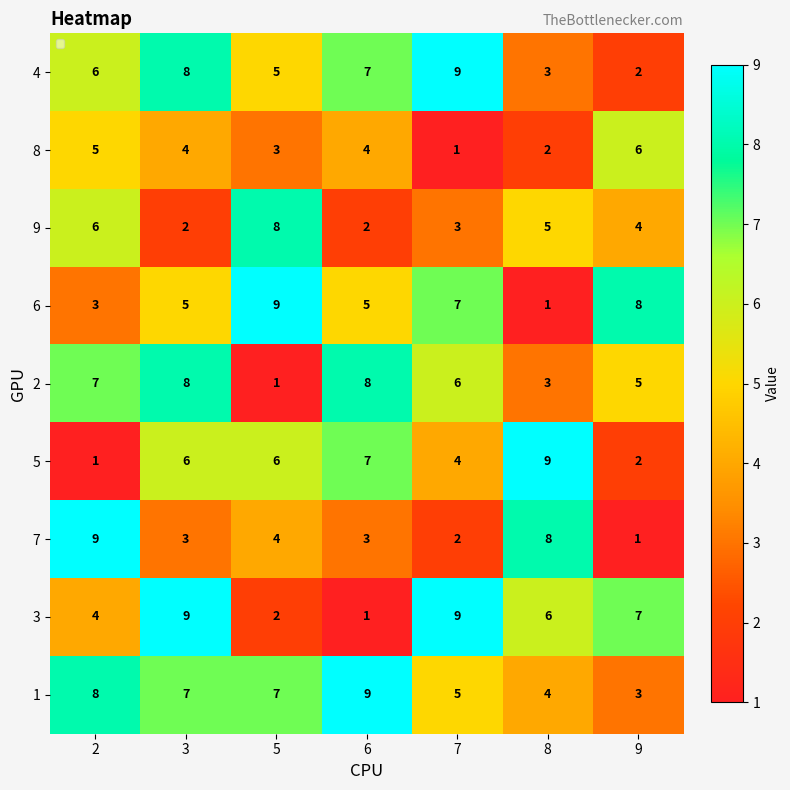

Between 2 and 9, which series saw the biggest shift?

7